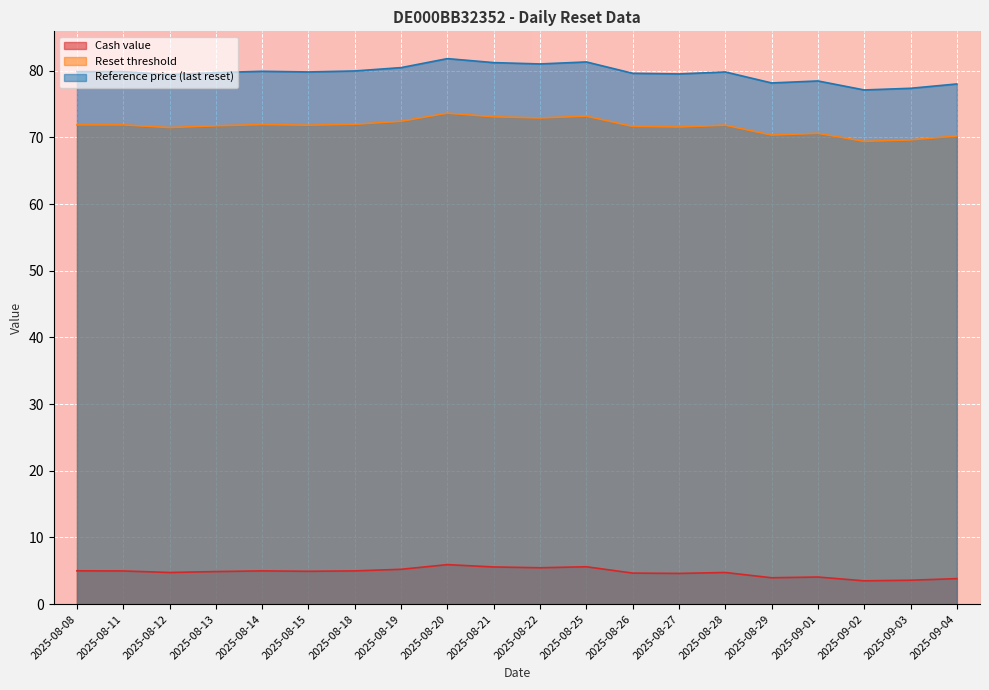

At 2025-09-03, list the series in order from smallest to largest.

Cash value, Reset threshold, Reference price (last reset)